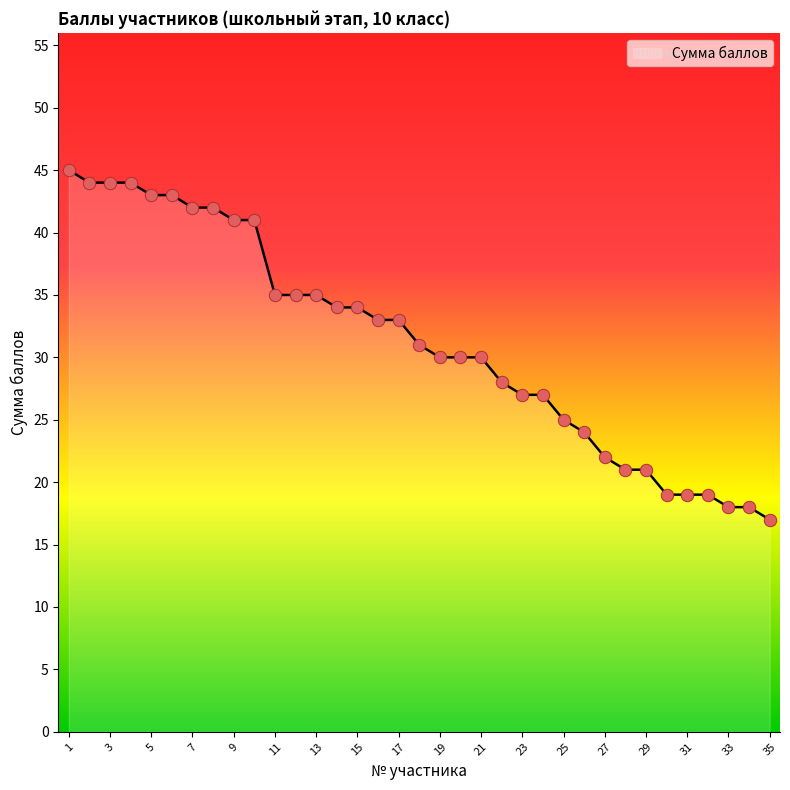

What is the smallest value displayed?

17